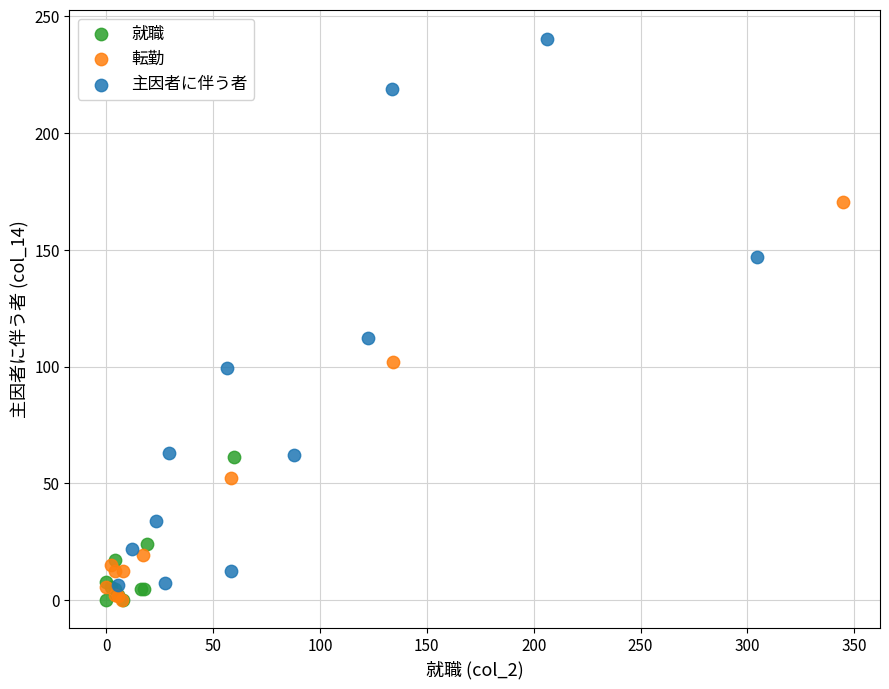

What are all the series names shown in the legend?

就職, 転勤, 主因者に伴う者